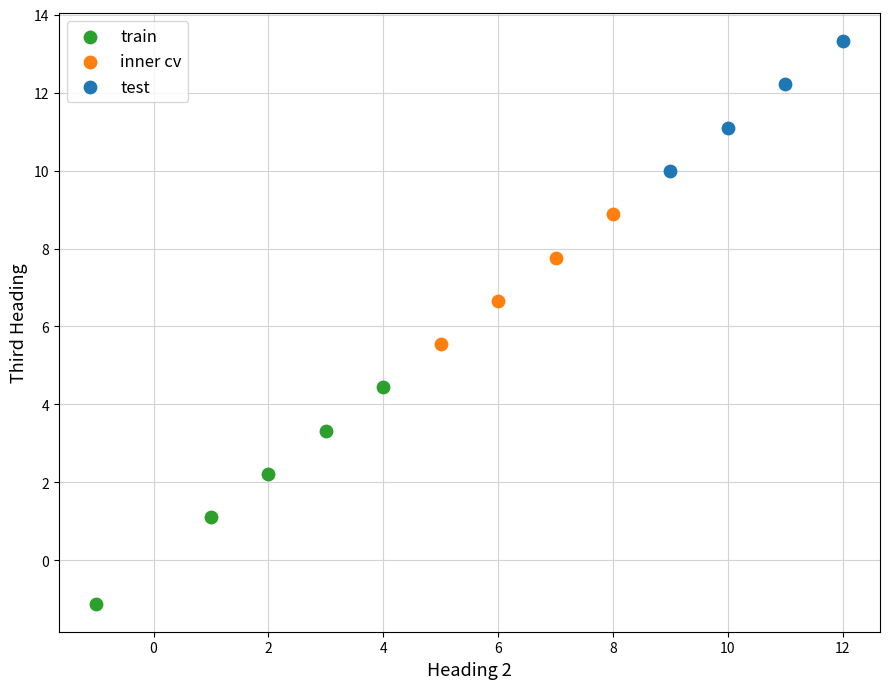

Which series reaches the minimum Y coordinate?

train